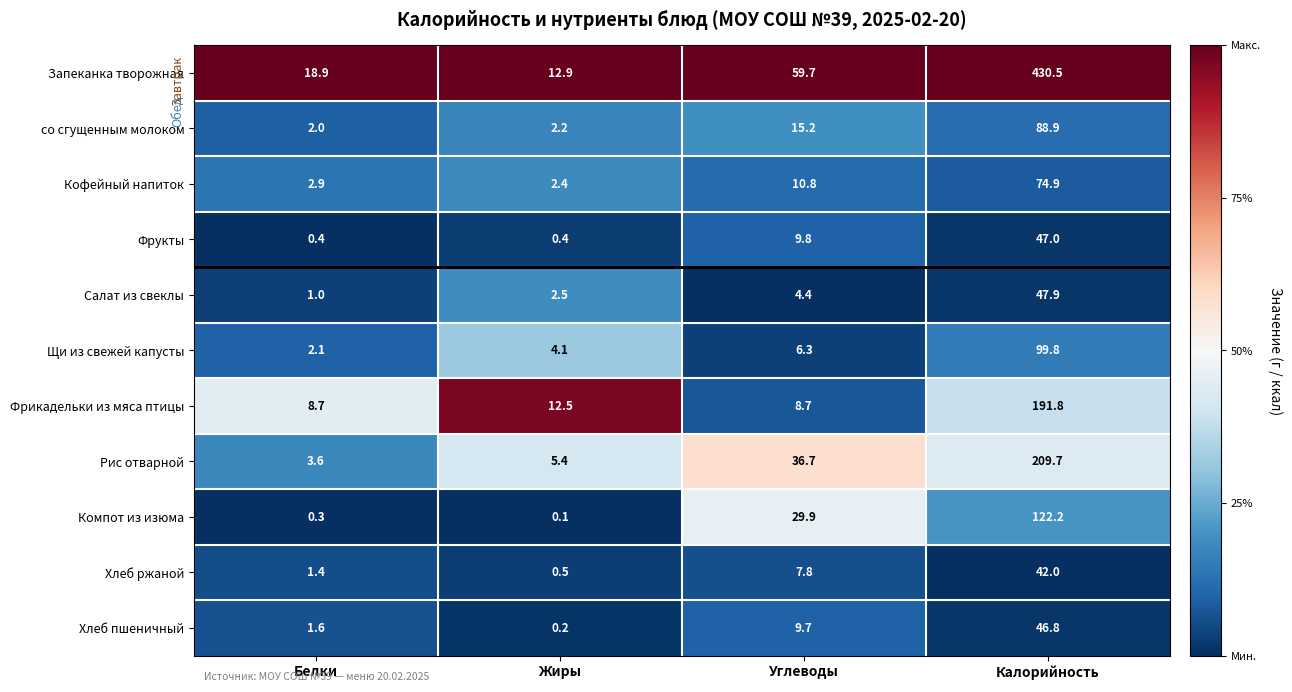

The value of Кофейный напиток at Углеводы is 10.8. True or false?

True